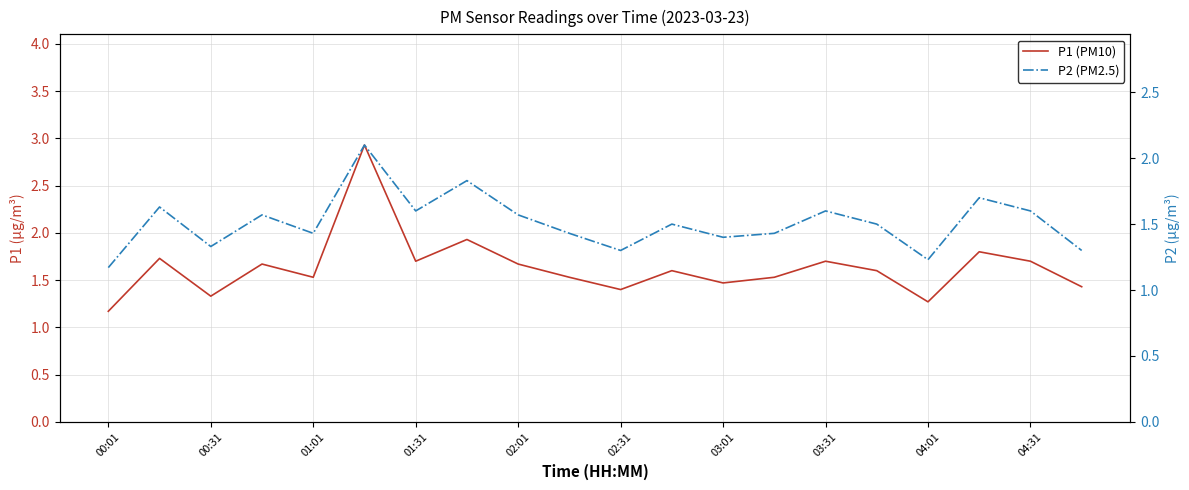

What value does the P1 (PM10) series have at 04:01?

1.3